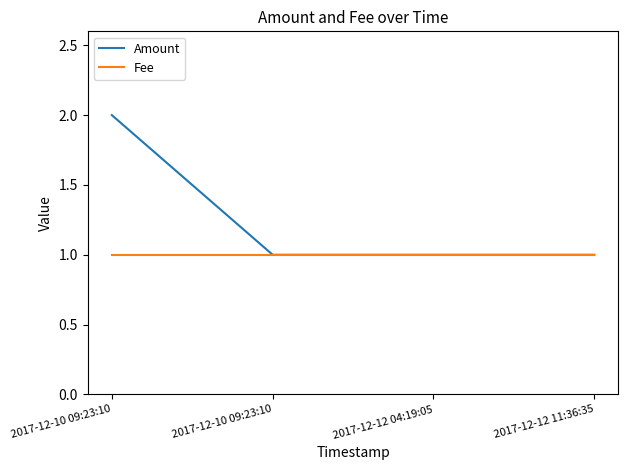

What is the maximum value for Amount?

2